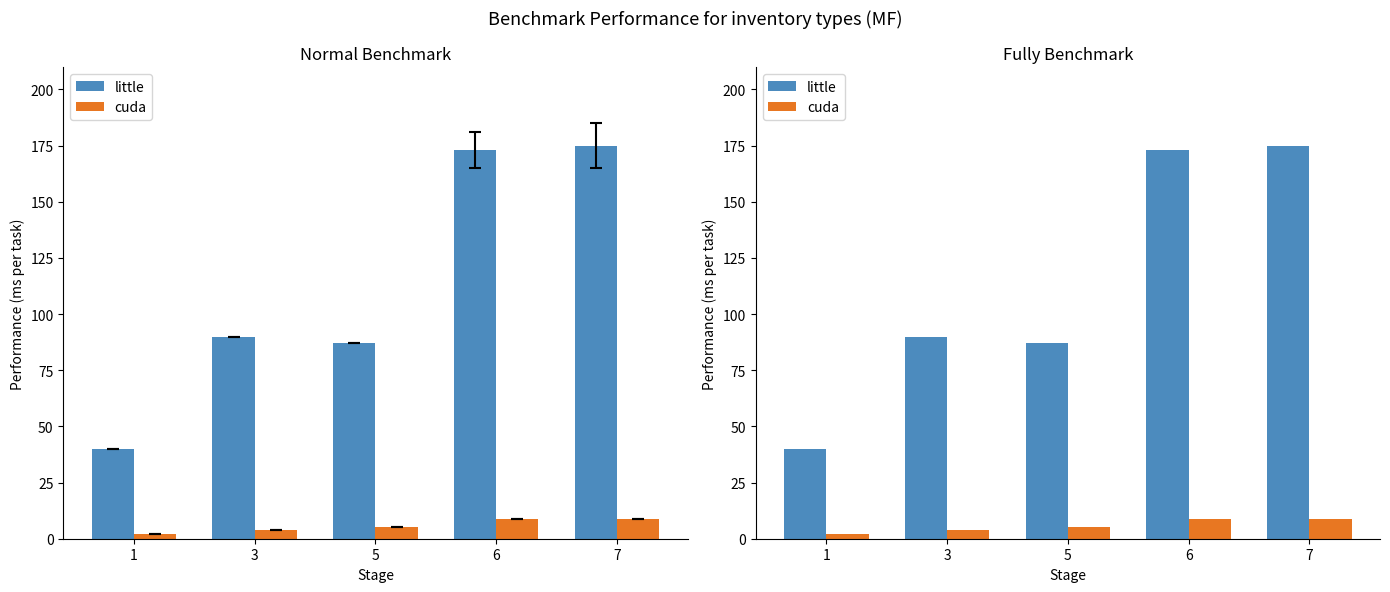

Which has a higher value, 3 or 7?

7